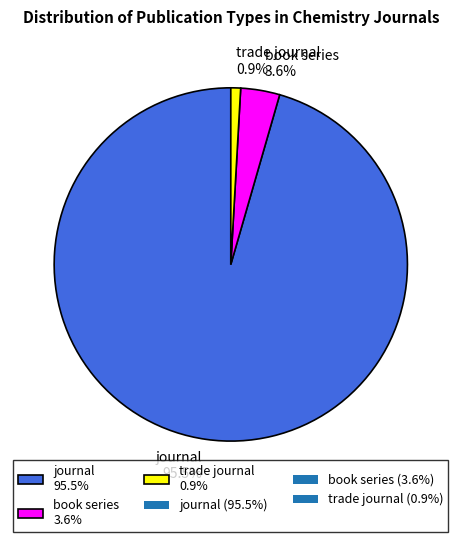

Rank the categories by value from highest to lowest.

journal, book series, trade journal